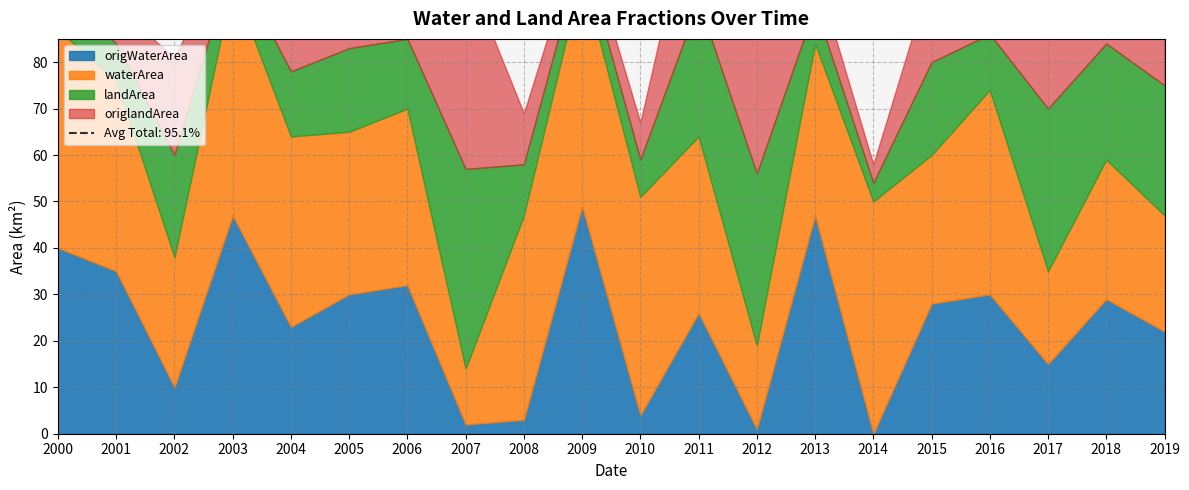

Which series ends up on top after the final intersection of landArea and origWaterArea?

landArea